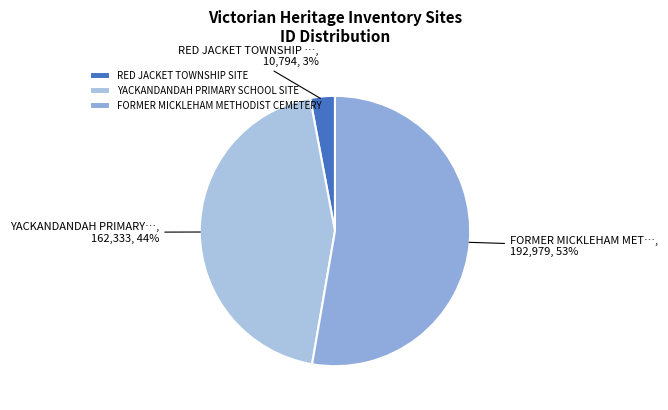

To the nearest percent, what is the difference between the largest and smallest slice percentages?

50%